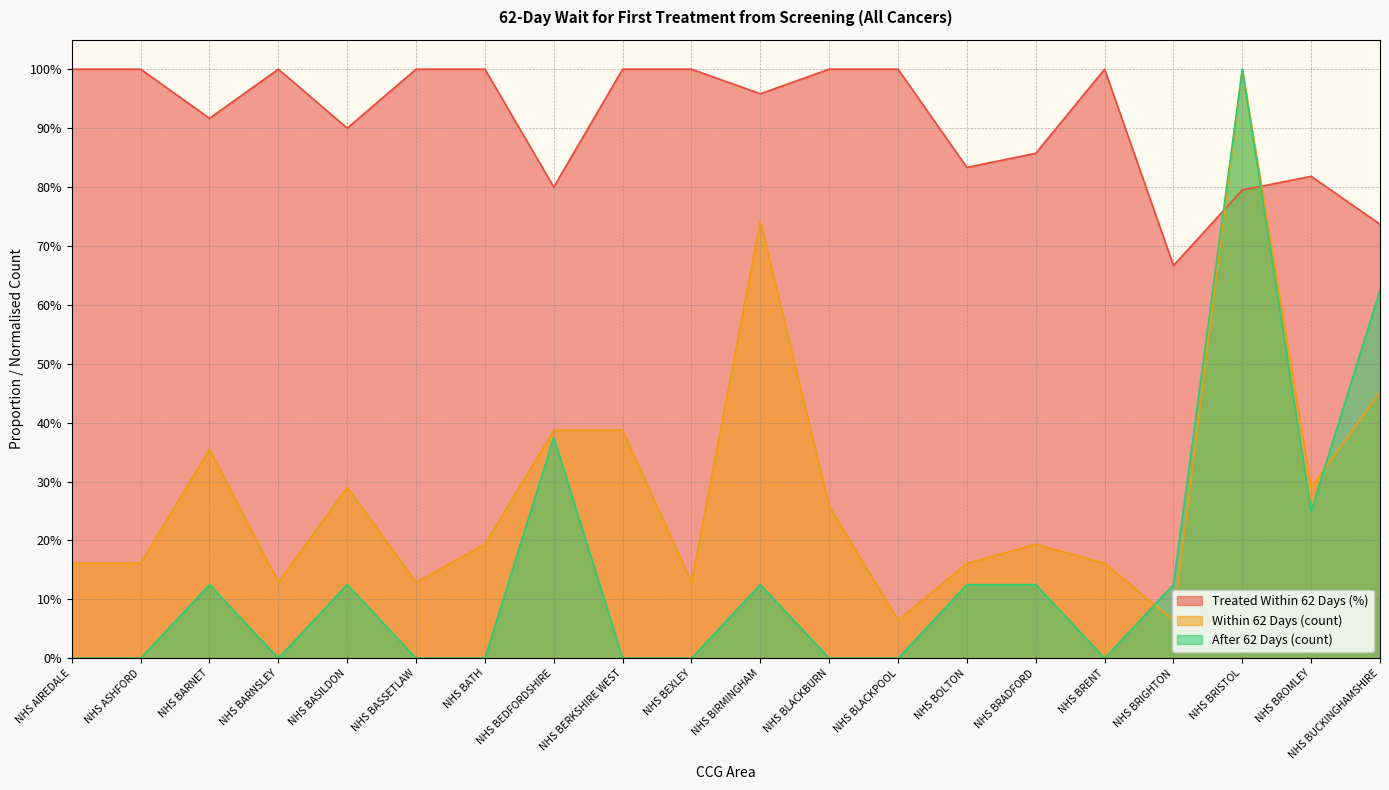

Reading left to right, extract all data points from this chart.

Treated Within 62 Days (%): 1.0	1.0	0.9	1.0	0.9	1.0	1.0	0.8	1.0	1.0	1.0	1.0	1.0	0.8	0.9	1.0	0.7	0.8	0.8	0.7
Within 62 Days (count): 0.2	0.2	0.4	0.1	0.3	0.1	0.2	0.4	0.4	0.1	0.7	0.3	0.1	0.2	0.2	0.2	0.1	1.0	0.3	0.5
After 62 Days (count): 0.0	0.0	0.1	0.0	0.1	0.0	0.0	0.4	0.0	0.0	0.1	0.0	0.0	0.1	0.1	0.0	0.1	1.0	0.2	0.6